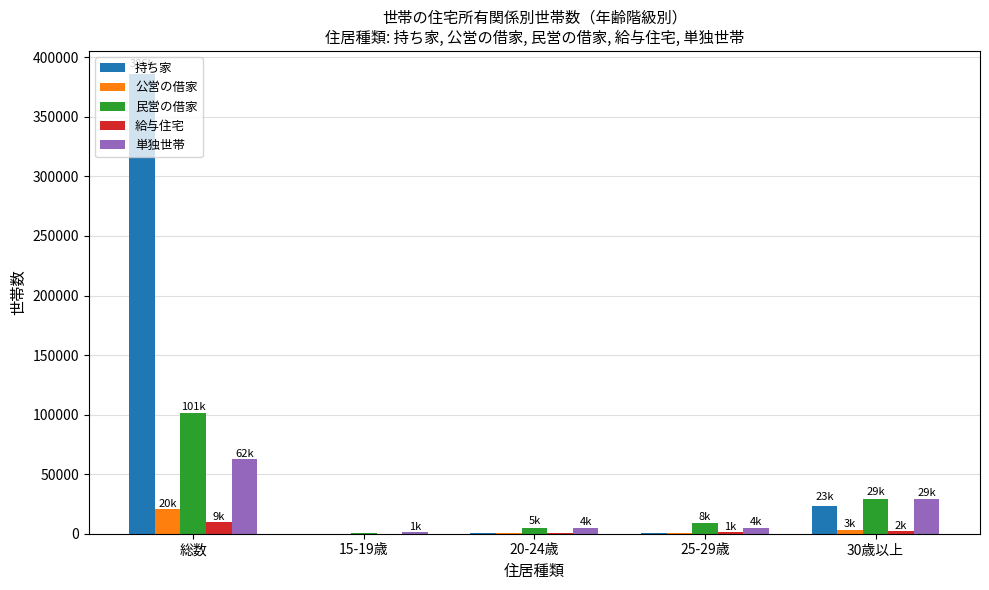

At which category is the sum across all series the highest?

総数